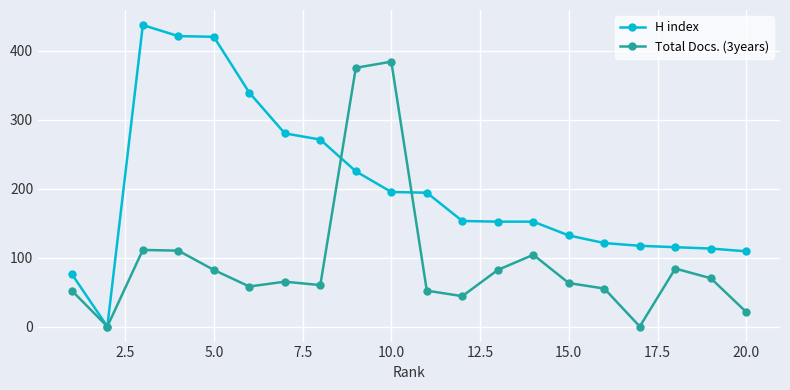

Rank the series by their maximum value, from lowest to highest.

Total Docs. (3years), H index